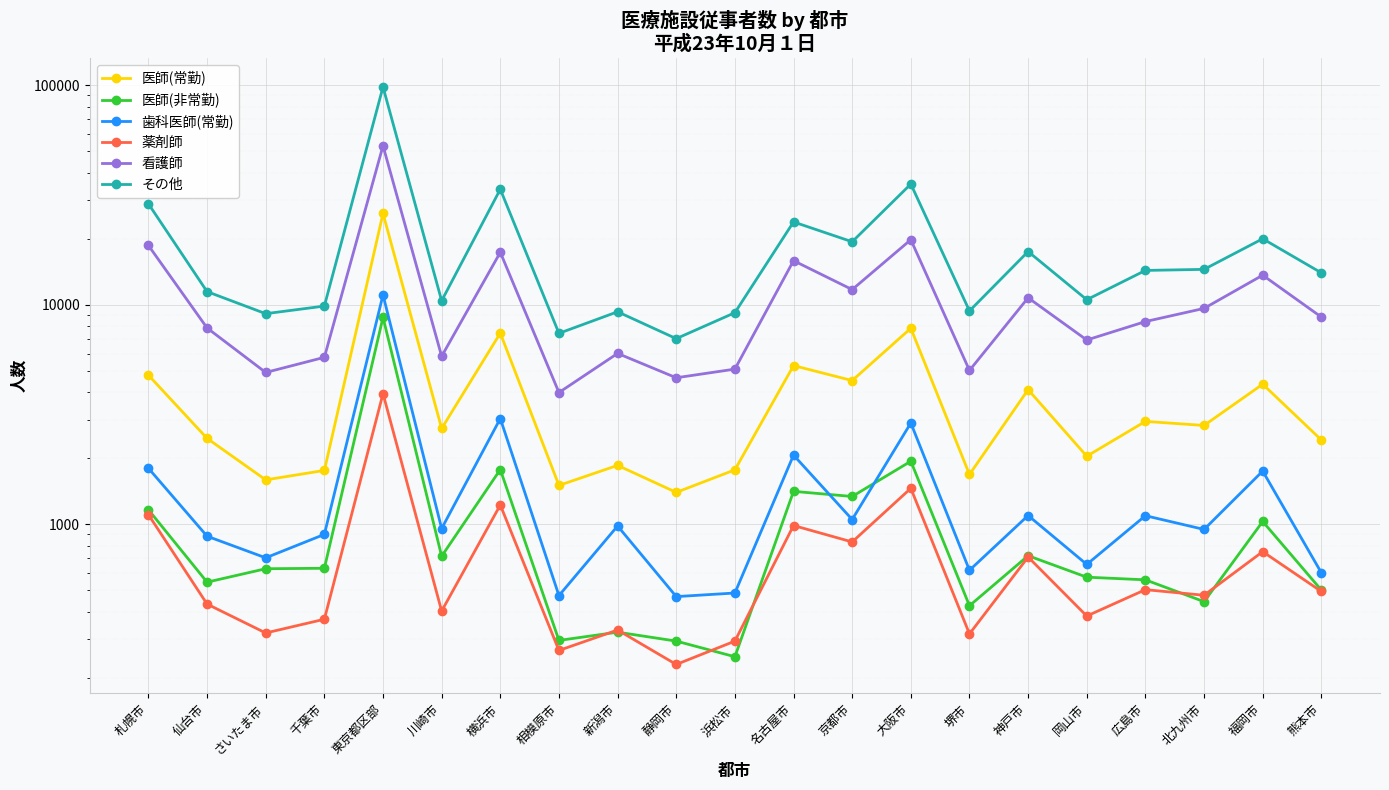

Reading right to left, transcribe all the data shown in this chart.

医師(常勤): 2422.0	4348.0	2820.0	2943.0	2042.0	4106.0	1686.0	7822.0	4517.0	5287.0	1770.0	1397.0	1855.0	1503.0	7434.0	2732.0	26088.0	1759.0	1593.0	2463.0	4781.0
医師(非常勤): 501.2	1029.4	443.8	558.1	573.8	718.8	425.2	1937.1	1338.3	1412.4	249.0	293.4	322.2	295.5	1775.7	715.0	8764.6	630.0	627.0	544.6	1164.3
歯科医師(常勤): 601.0	1747.0	947.0	1094.0	656.0	1096.0	617.0	2894.0	1051.0	2066.0	486.0	468.0	982.0	473.0	3032.0	956.0	11099.0	899.0	703.0	882.0	1800.0
薬剤師: 494.0	750.1	474.6	503.4	381.7	708.8	316.5	1458.3	830.4	986.9	293.3	229.6	329.6	266.0	1224.1	402.1	3937.4	369.0	319.5	432.7	1106.2
看護師: 8796.3	13650.6	9632.9	8389.4	6913.3	10768.7	5023.9	19806.9	11735.0	15896.0	5093.7	4651.5	6006.2	3984.0	17353.8	5828.1	53090.7	5764.6	4917.7	7844.1	18650.3
その他: 13989.0	20004.7	14508.9	14348.4	10552.3	17491.7	9381.7	35518.4	19382.6	23866.6	9209.0	7012.9	9297.9	7415.6	33632.7	10436.3	98382.8	9871.5	9113.4	11487.0	28869.0